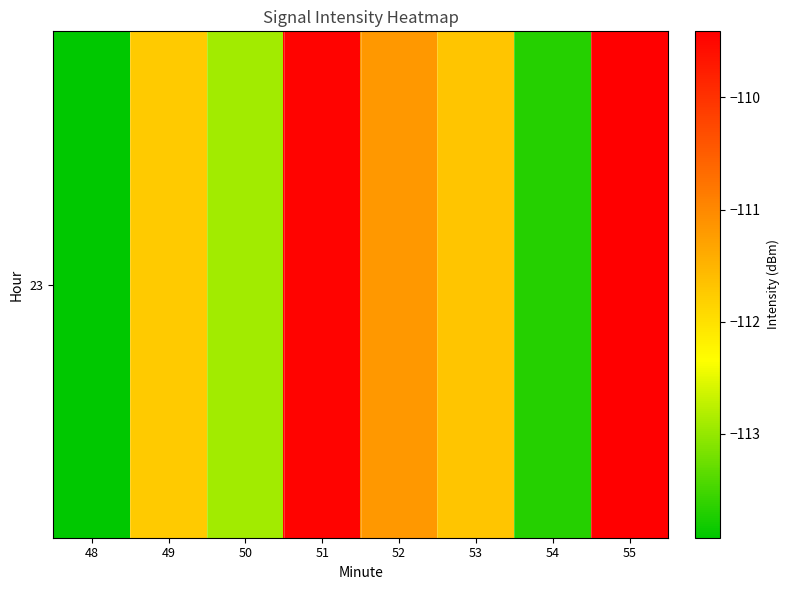

What is the difference between the second highest and second lowest values?

4.2